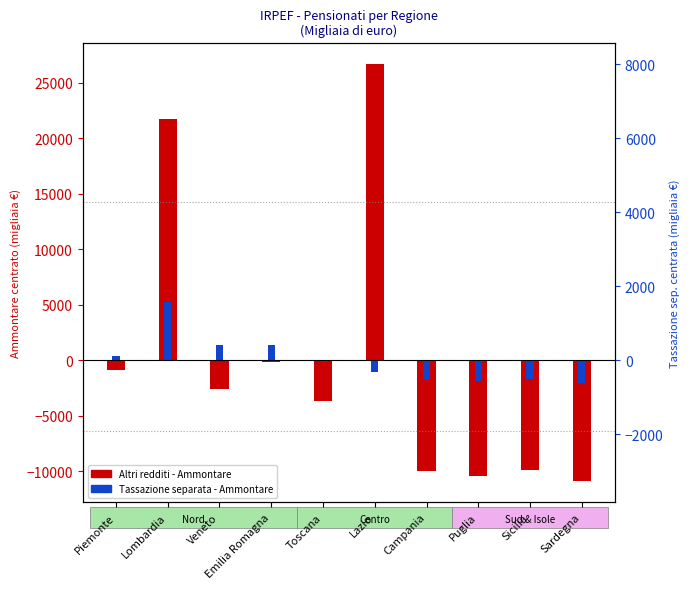

Rank the series at Campania from lowest to highest value.

Altri redditi - Ammontare, Tassazione separata - Ammontare